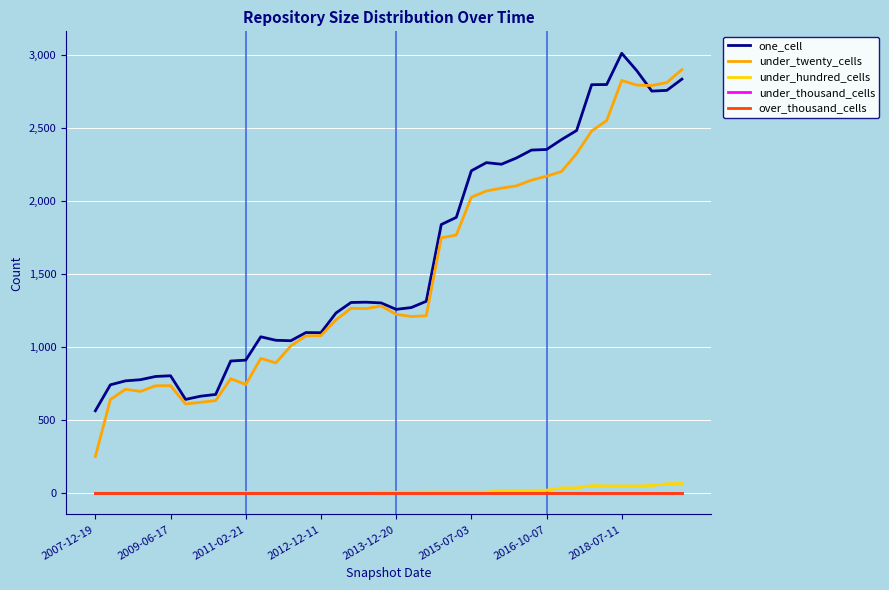

Does the chart display data point markers on the line(s)?

No